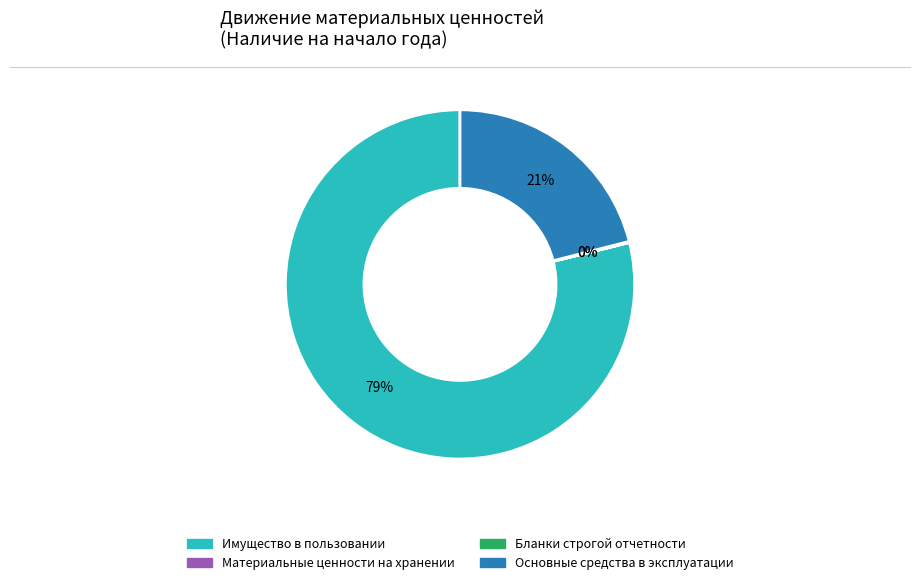

Is it true that Основные средства в эксплуатации is 21% of the pie?

True